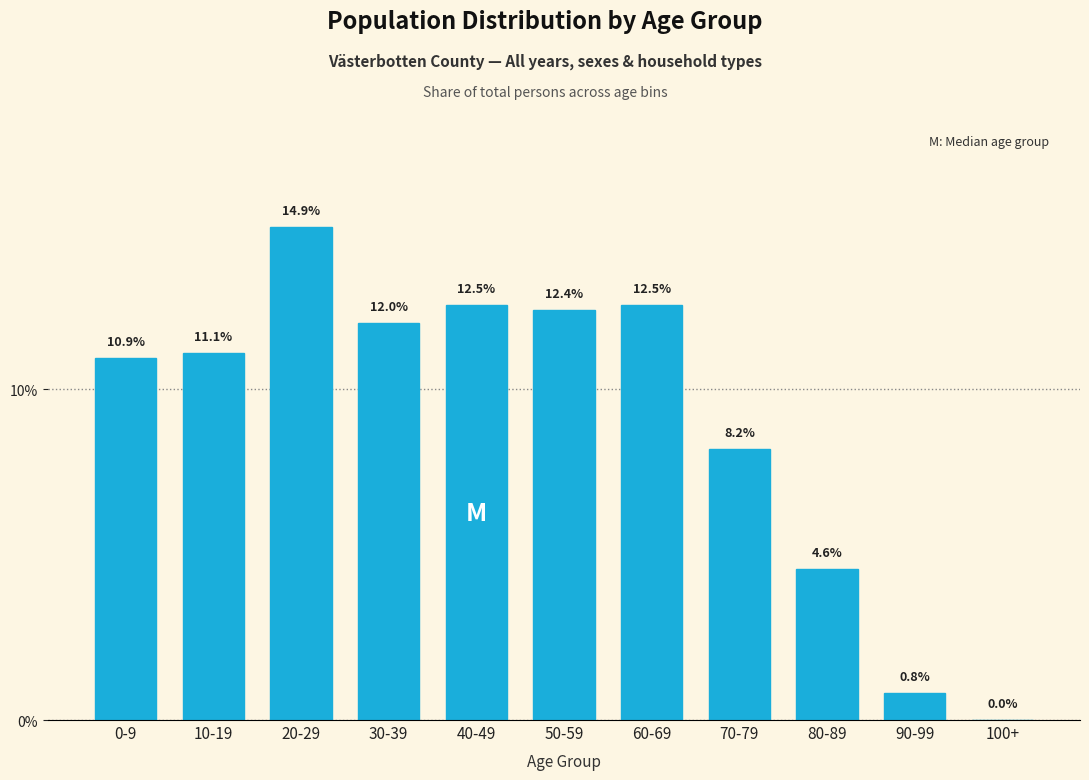

Where is the data nearest to the value 7?

70-79